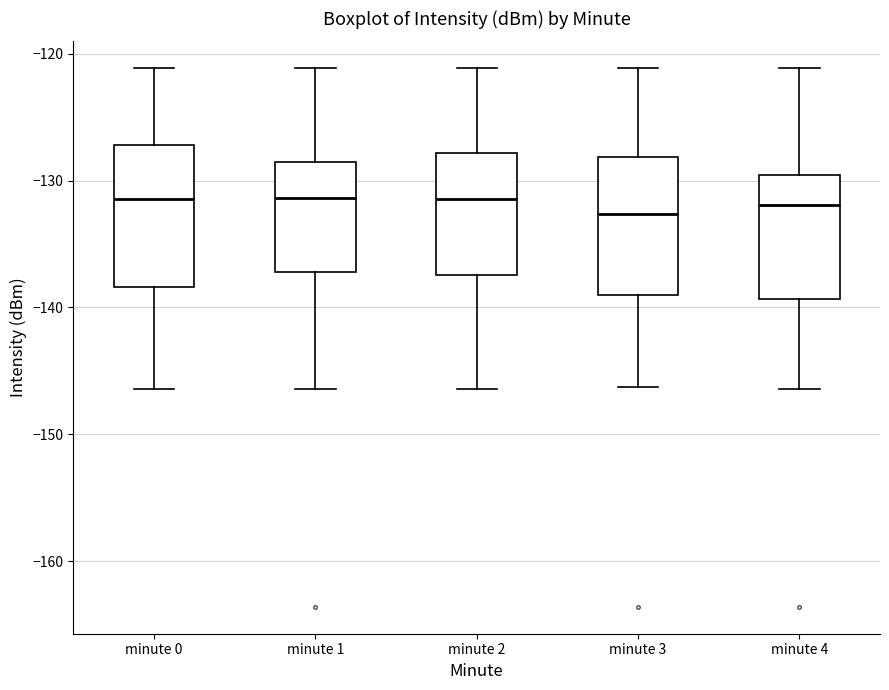

Reading left to right, transcribe this box plot: for each box, give where its median line is, the range the box spans, and where its two whiskers end, as read against the y-axis. The values are not printed on the chart, so give them approximately, as read against the axis.

minute 0: median -131, box -138 to -127, whiskers -146 to -121
minute 1: median -131, box -137 to -129, whiskers -146 to -121
minute 2: median -131, box -137 to -128, whiskers -146 to -121
minute 3: median -133, box -139 to -128, whiskers -146 to -121
minute 4: median -132, box -139 to -130, whiskers -146 to -121